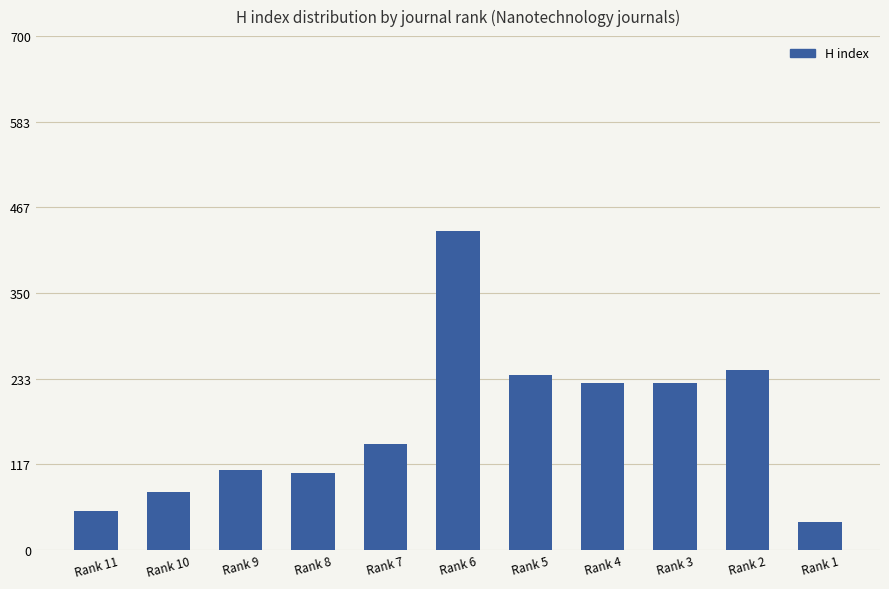

Which has a higher value, Rank 2 or Rank 9?

Rank 2